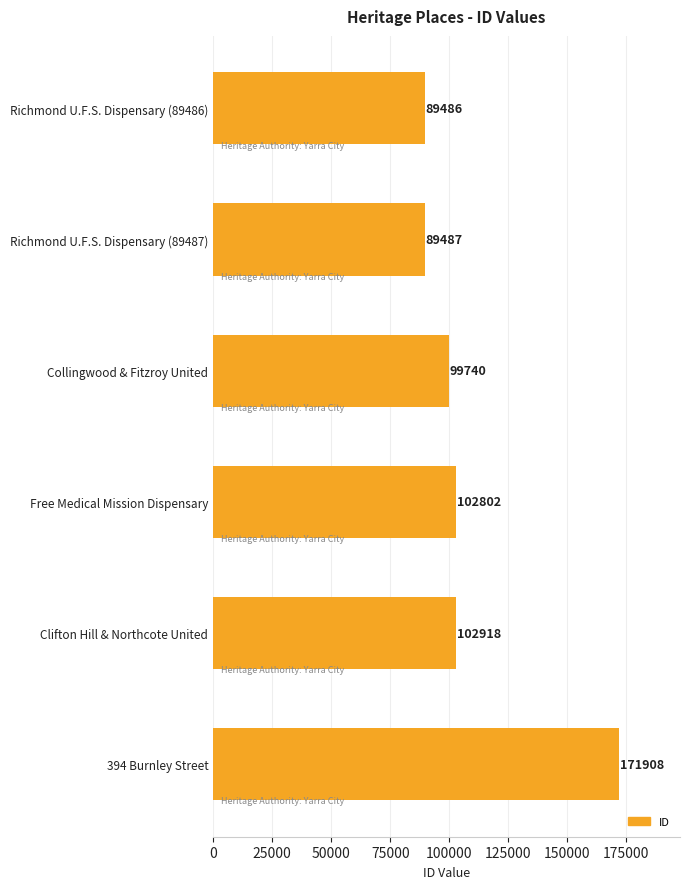

How many bars are there in total?

6